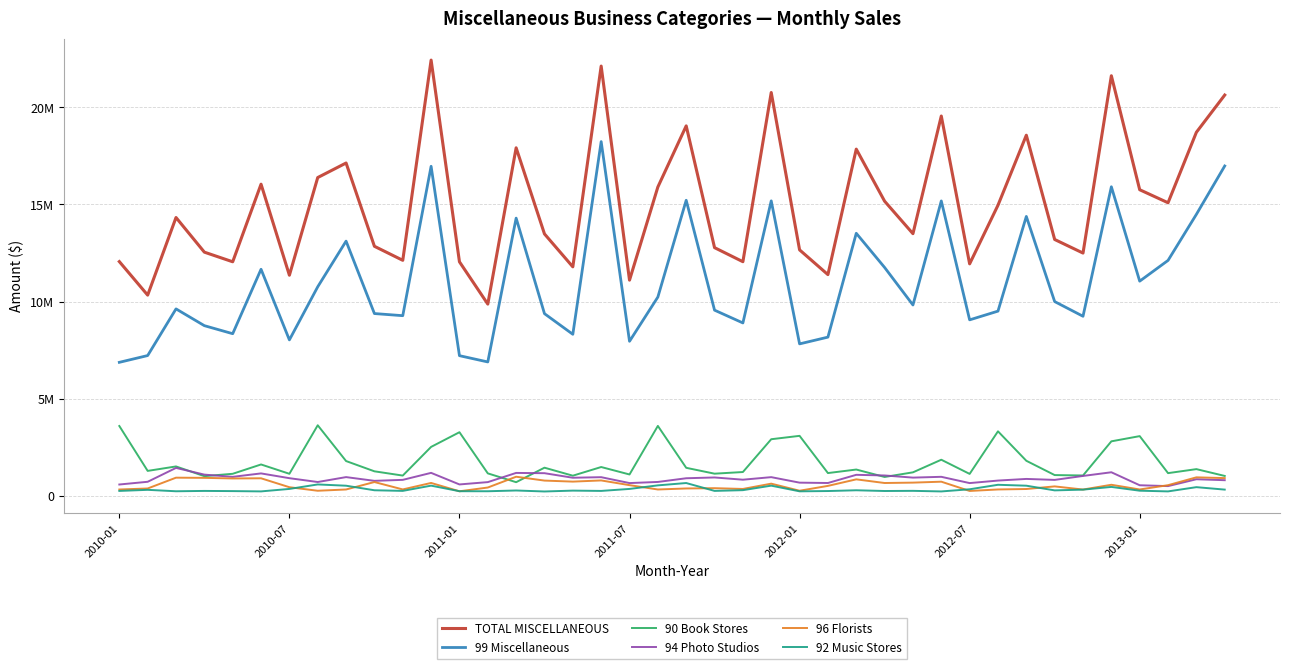

Reading left to right, what are all the values shown in this chart?

TOTAL MISCELLANEOUS: 12053527	10328043	14321393	12539501	12043836	16035888	11352147	16377704	17125330	12841169	12119674	22420853	12043091	9867342	17907830	13476929	11783229	22113037	11099383	15890999	19035355	12771573	12047696	20752295	12656668	11383858	17839495	15160578	13489288	19543144	11937186	14953082	18555070	13191064	12492308	21615456	15750919	15080615	18706414	20622198
99 Miscellaneous: 6870642	7219597	9620092	8757273	8343954	11658898	8025068	10757928	13106245	9380191	9270835	16956575	7213394	6890633	14289867	9374876	8313627	18227160	7953019	10229006	15208136	9554944	8897585	15178059	7819475	8167260	13509933	11751214	9820338	15174314	9055767	9505151	14376683	9996259	9240629	15903378	11046885	12114577	14484344	16973352
90 Book Stores: 3594990	1285105	1514518	1014344	1136189	1615992	1136338	3632226	1791686	1263523	1044229	2519710	3275193	1157582	704087	1450171	1038158	1484335	1101233	3598928	1443969	1142149	1226889	2914740	3088423	1173257	1355099	972611	1211145	1859875	1130410	3321173	1805804	1069869	1049524	2805963	3074239	1170028	1375974	1025521
94 Photo Studios: 585025	725150	1438656	1093644	979135	1155983	910014	713173	965627	773388	824072	1183988	588277	707953	1180918	1167118	933133	961614	658422	716506	906546	947397	832174	963349	680398	662595	1083113	1049952	939529	980615	657686	787572	871989	822091	1025171	1214731	546398	502497	855692	806862
96 Florists: 327721	380316	936447	927298	896216	904565	445648	263517	328676	711903	331434	665135	235855	429772	984937	786716	733455	794184	551630	328596	380989	395756	356505	628444	264566	513816	850295	662258	681650	729828	253127	329763	353206	487648	325970	570968	329047	550192	953665	914634
92 Music Stores: 254337	310625	237255	254965	245657	230316	357269	588024	523043	288572	256683	526356	240106	237865	277217	225991	270464	254731	357269	540752	660864	255955	293602	526173	234114	248897	288076	250815	258919	228422	339302	570462	523857	282961	321133	461003	266069	230309	448524	322351